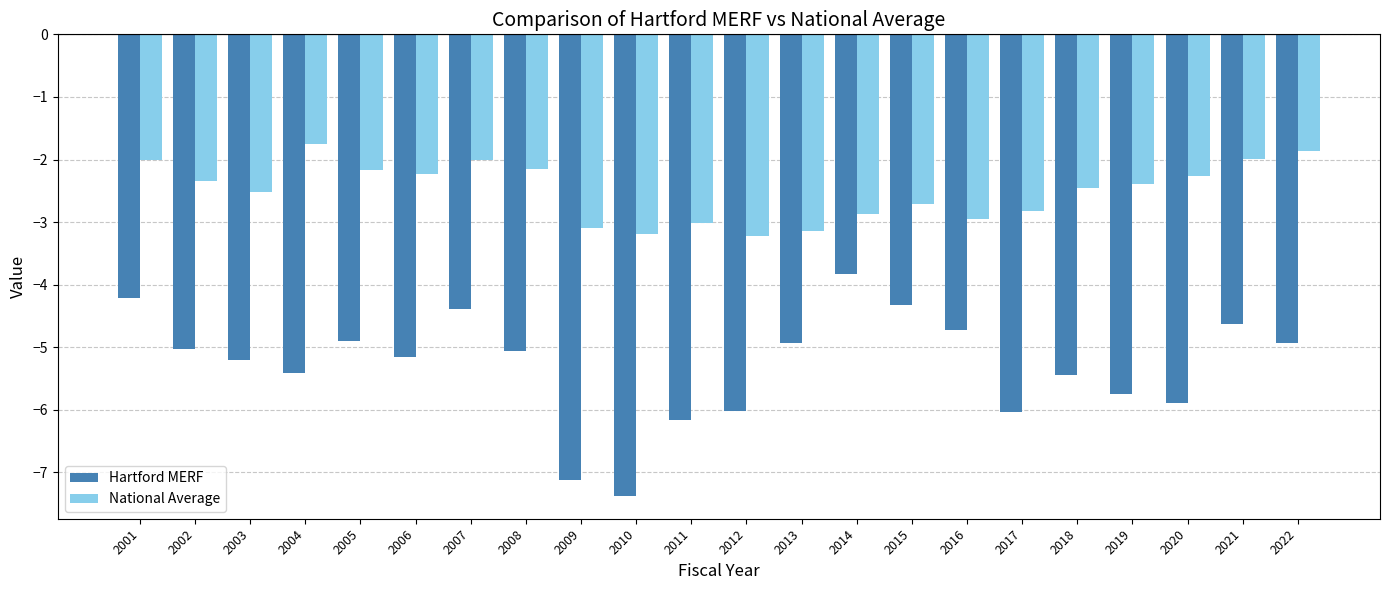

What value does the National Average series have at 2013?

-3.1